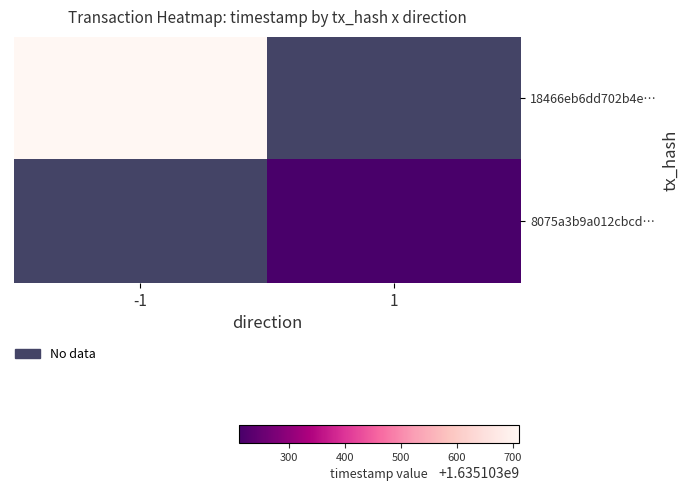

Between 1 and 0, which is larger?

1